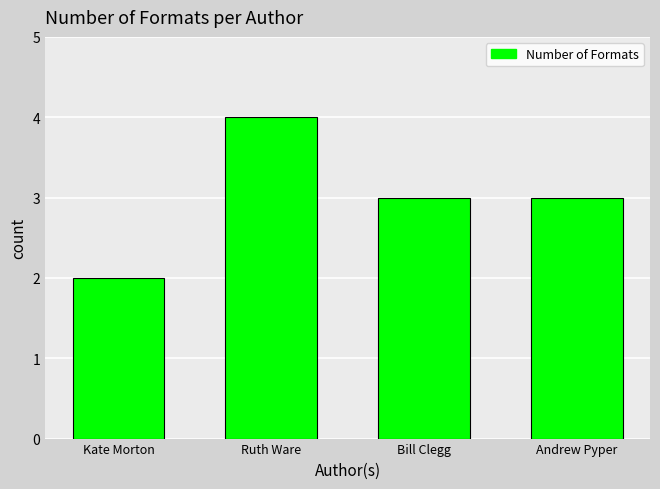

What is the change in value from Ruth Ware to Bill Clegg?

-1